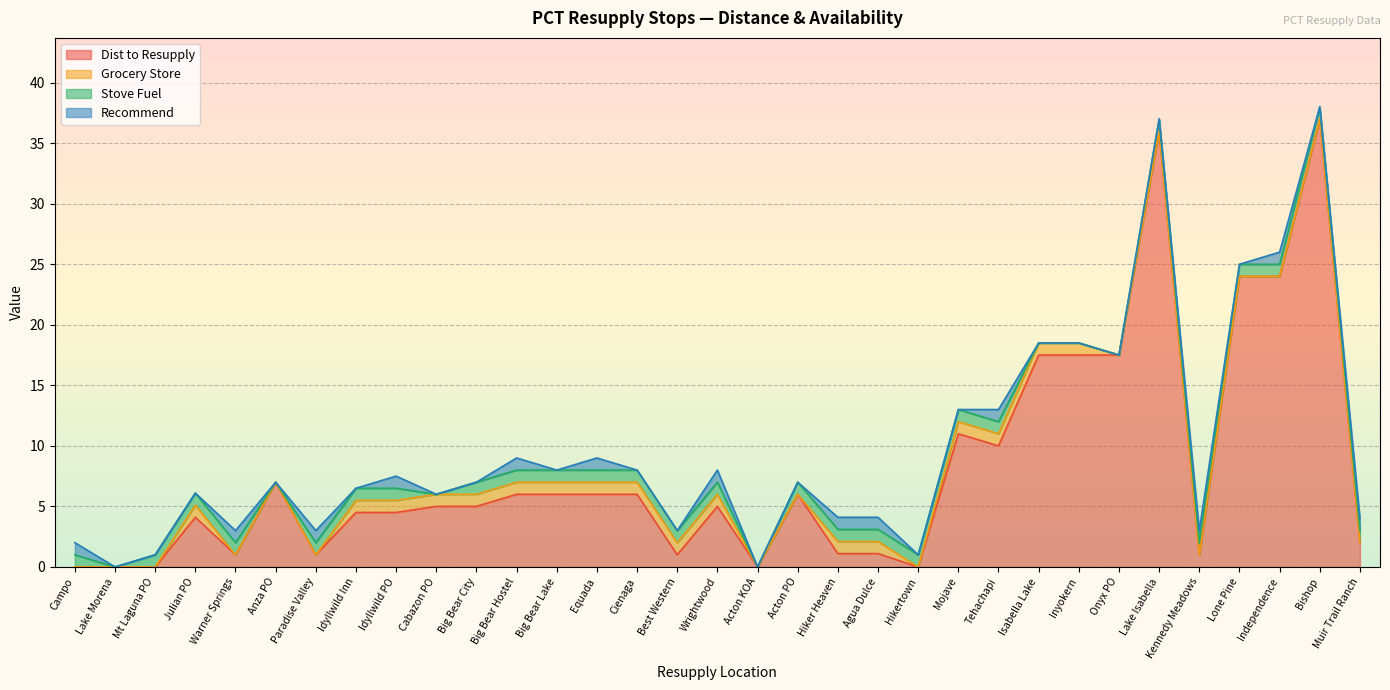

Reading left to right, list all the values displayed in this chart.

Dist to Resupply: Campo=0.0	Lake Morena=0.0	Mt Laguna PO=0.0	Julian PO=4.1	Warner Springs=1.0	Anza PO=7.0	Paradise Valley=1.0	Idyllwild Inn=4.5	Idyllwild PO=4.5	Cabazon PO=5.0	Big Bear City=5.0	Big Bear Hostel=6.0	Big Bear Lake=6.0	Equada=6.0	Cienaga=6.0	Best Western=1.0	Wrightwood=5.0	Acton KOA=0.0	Acton PO=6.0	Hiker Heaven=1.1	Agua Dulce=1.1	Hikertown=0.0	Mojave=11.0	Tehachapi=10.0	Isabella Lake=17.5	Inyokern=17.5	Onyx PO=17.5	Lake Isabella=36.0	Kennedy Meadows=1.0	Lone Pine=24.0	Independence=24.0	Bishop=37.0	Muir Trail Ranch=2.0
Grocery Store: Campo=0.0	Lake Morena=0.0	Mt Laguna PO=0.0	Julian PO=1.0	Warner Springs=0.0	Anza PO=0.0	Paradise Valley=0.0	Idyllwild Inn=1.0	Idyllwild PO=1.0	Cabazon PO=1.0	Big Bear City=1.0	Big Bear Hostel=1.0	Big Bear Lake=1.0	Equada=1.0	Cienaga=1.0	Best Western=1.0	Wrightwood=1.0	Acton KOA=0.0	Acton PO=0.0	Hiker Heaven=1.0	Agua Dulce=1.0	Hikertown=0.0	Mojave=1.0	Tehachapi=1.0	Isabella Lake=1.0	Inyokern=1.0	Onyx PO=0.0	Lake Isabella=0.0	Kennedy Meadows=0.0	Lone Pine=0.0	Independence=0.0	Bishop=0.0	Muir Trail Ranch=0.0
Stove Fuel: Campo=1.0	Lake Morena=0.0	Mt Laguna PO=1.0	Julian PO=1.0	Warner Springs=1.0	Anza PO=0.0	Paradise Valley=1.0	Idyllwild Inn=1.0	Idyllwild PO=1.0	Cabazon PO=0.0	Big Bear City=1.0	Big Bear Hostel=1.0	Big Bear Lake=1.0	Equada=1.0	Cienaga=1.0	Best Western=1.0	Wrightwood=1.0	Acton KOA=0.0	Acton PO=1.0	Hiker Heaven=1.0	Agua Dulce=1.0	Hikertown=1.0	Mojave=1.0	Tehachapi=1.0	Isabella Lake=0.0	Inyokern=0.0	Onyx PO=0.0	Lake Isabella=1.0	Kennedy Meadows=1.0	Lone Pine=1.0	Independence=1.0	Bishop=1.0	Muir Trail Ranch=1.0
Recommend: Campo=1.0	Lake Morena=0.0	Mt Laguna PO=0.0	Julian PO=0.0	Warner Springs=1.0	Anza PO=0.0	Paradise Valley=1.0	Idyllwild Inn=0.0	Idyllwild PO=1.0	Cabazon PO=0.0	Big Bear City=0.0	Big Bear Hostel=1.0	Big Bear Lake=0.0	Equada=1.0	Cienaga=0.0	Best Western=0.0	Wrightwood=1.0	Acton KOA=0.0	Acton PO=0.0	Hiker Heaven=1.0	Agua Dulce=1.0	Hikertown=0.0	Mojave=0.0	Tehachapi=1.0	Isabella Lake=0.0	Inyokern=0.0	Onyx PO=0.0	Lake Isabella=0.0	Kennedy Meadows=1.0	Lone Pine=0.0	Independence=1.0	Bishop=0.0	Muir Trail Ranch=1.0